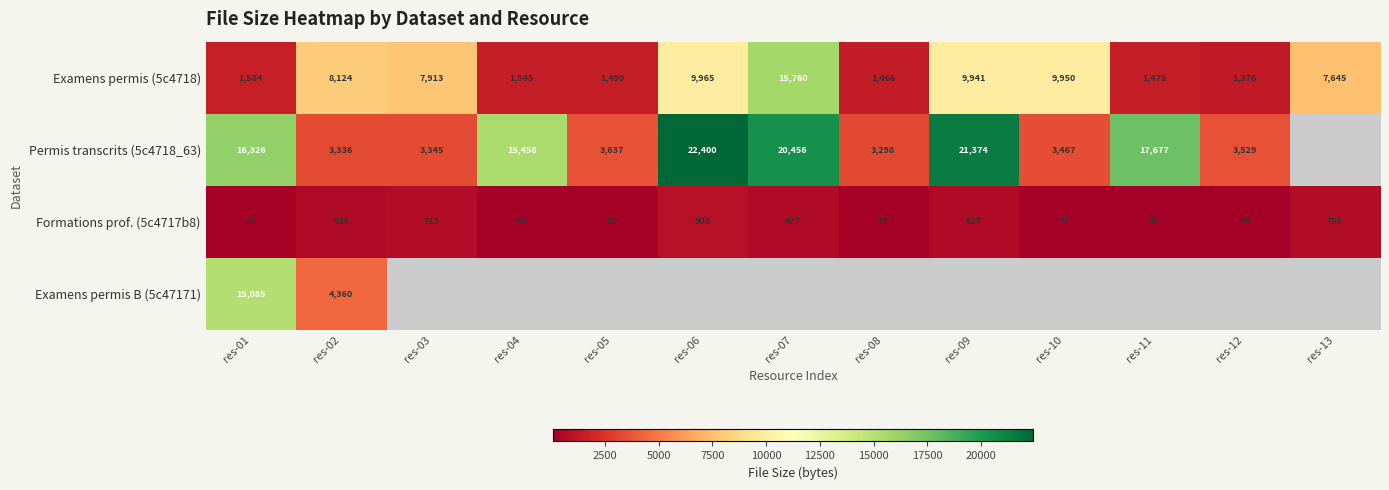

How many values in the Formations prof. (5c4717b8) series are below 93?

6